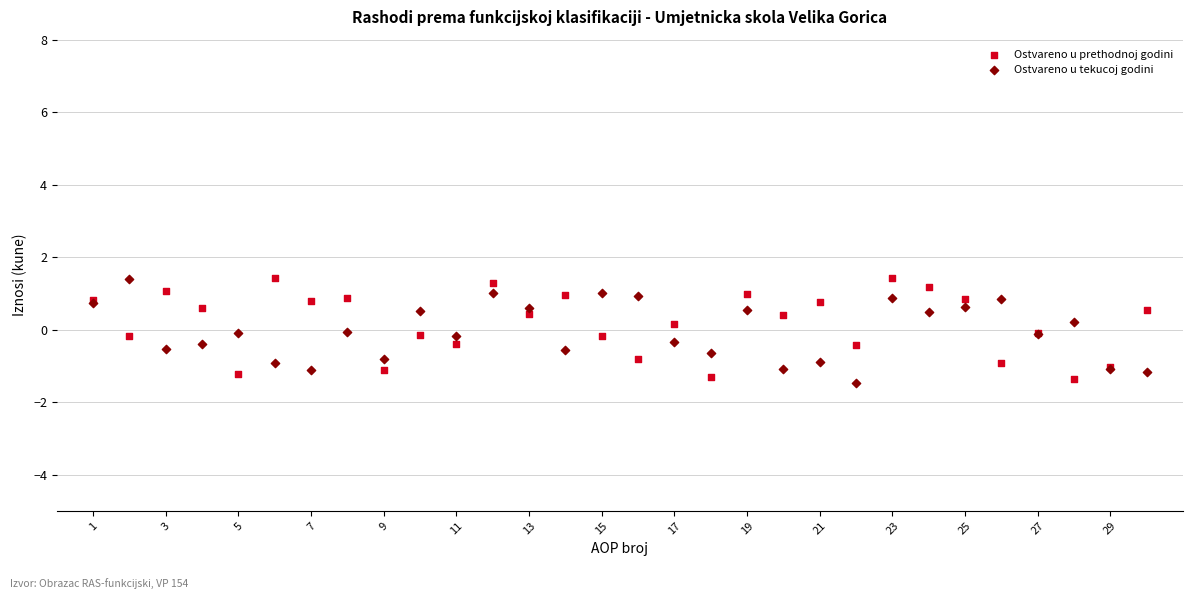

What is the X range (max minus min) for the scatter plot?

29.0